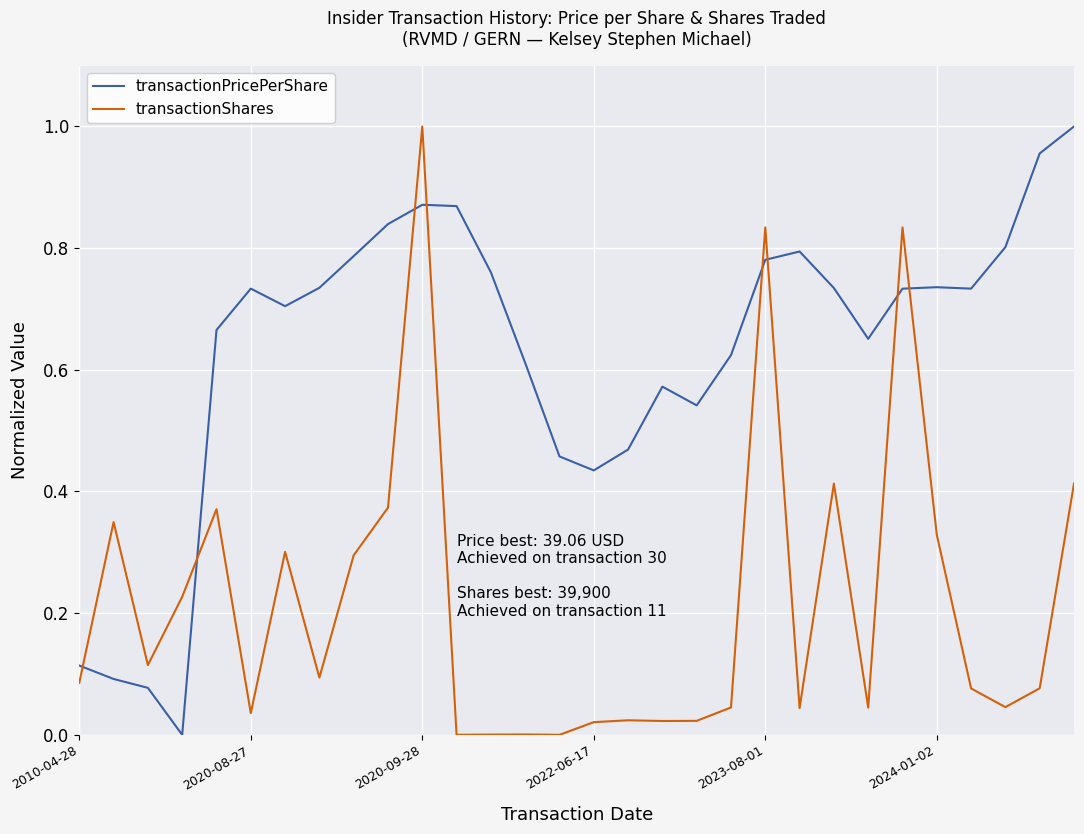

Which series has the largest total across all categories?

transactionPricePerShare